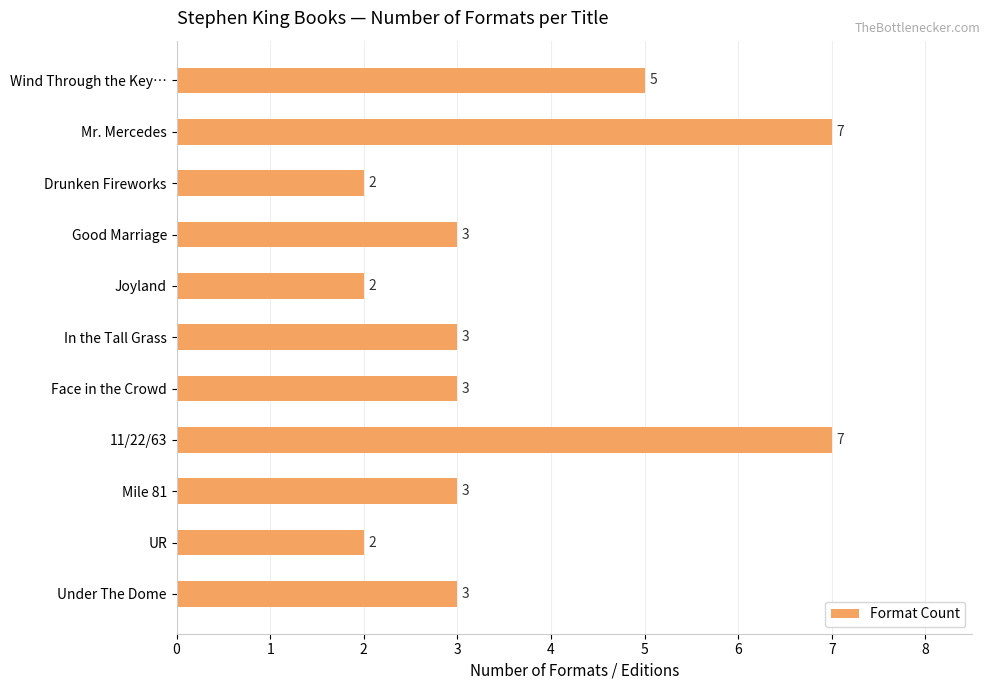

What is the average value?

4